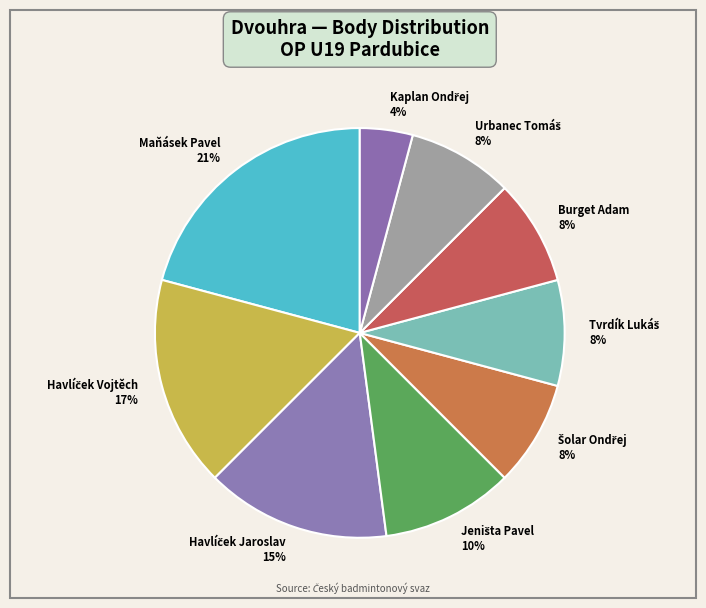

Does any single category account for the majority?

No